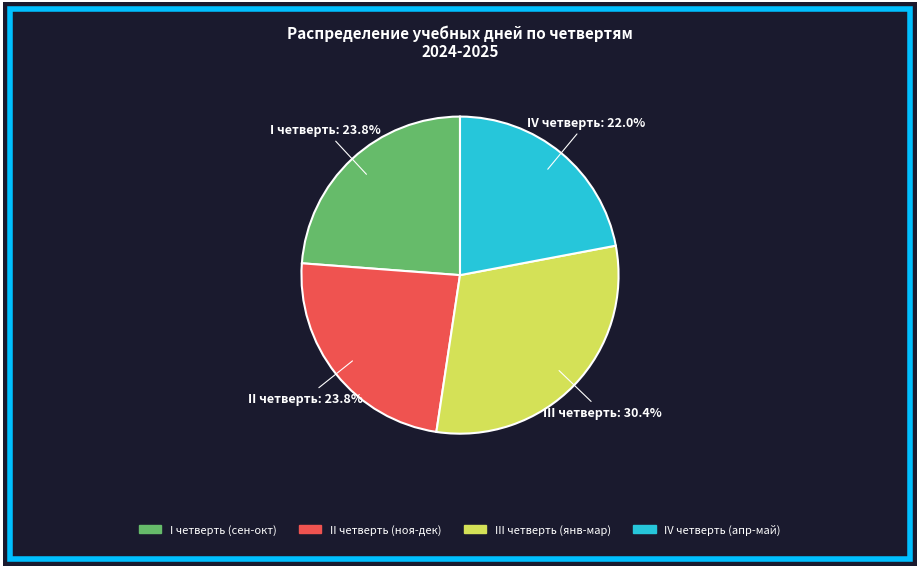

Does any single category account for the majority?

No